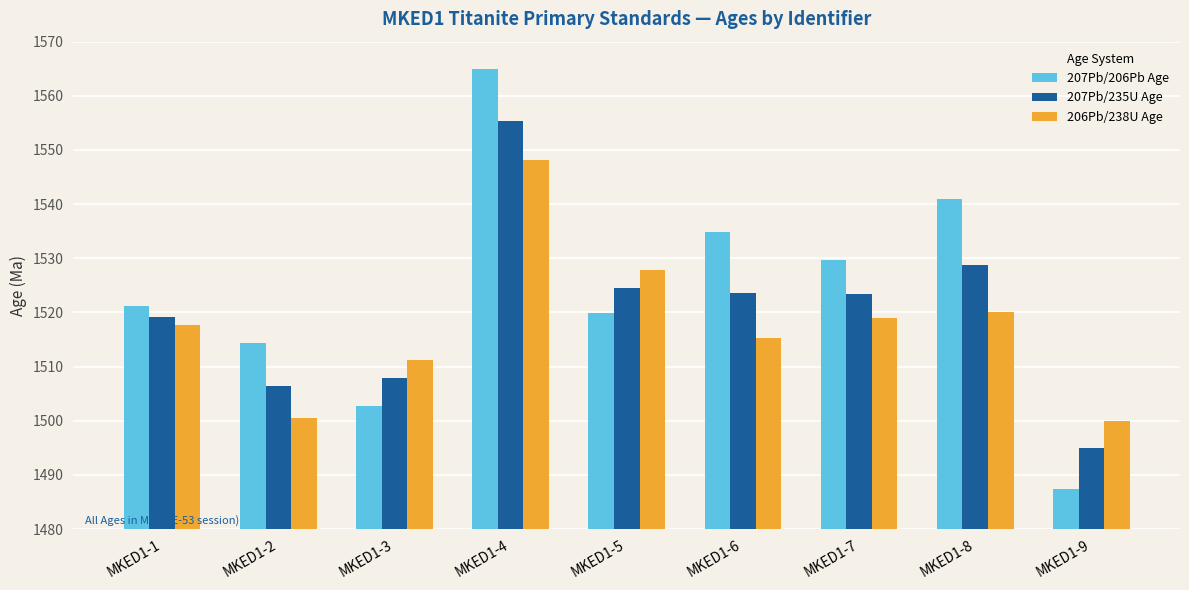

What is the highest value of the 207Pb/235U Age series?

1555.4